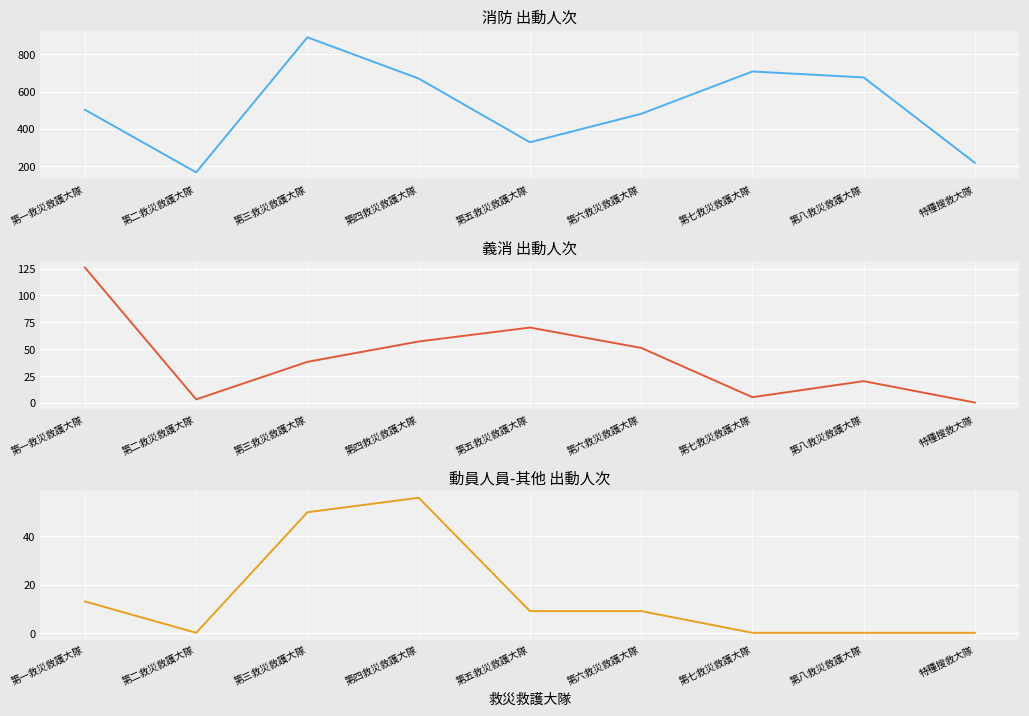

Where does the 義消 series first go above 38?

第一救災救護大隊